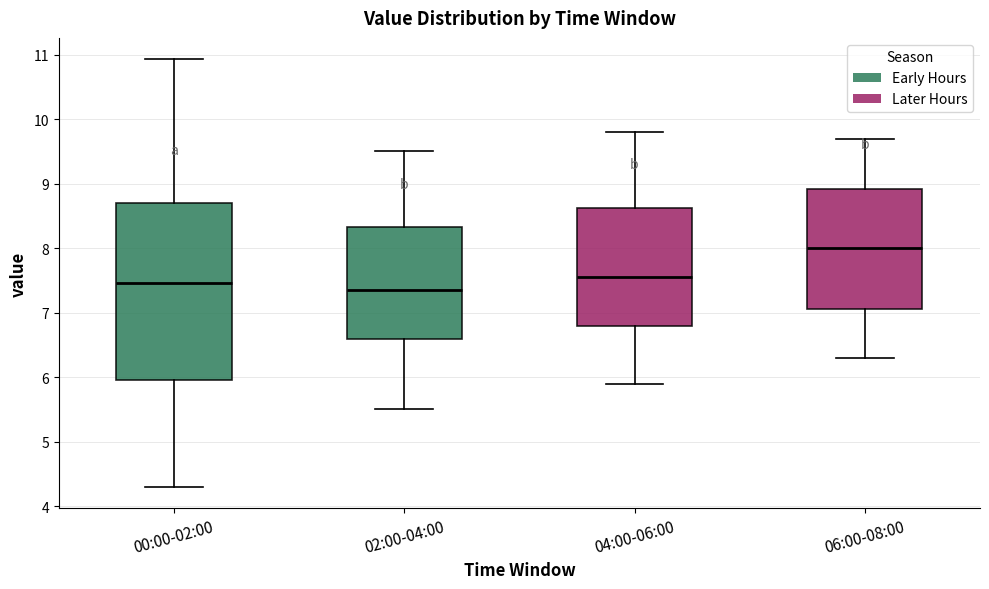

Comparing the boxes themselves (not the whiskers), which one is the tallest?

00:00-02:00